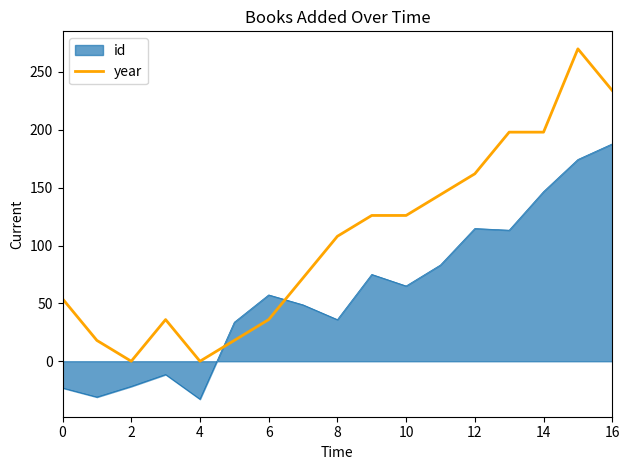

What is the maximum value shown in the chart?

270.0